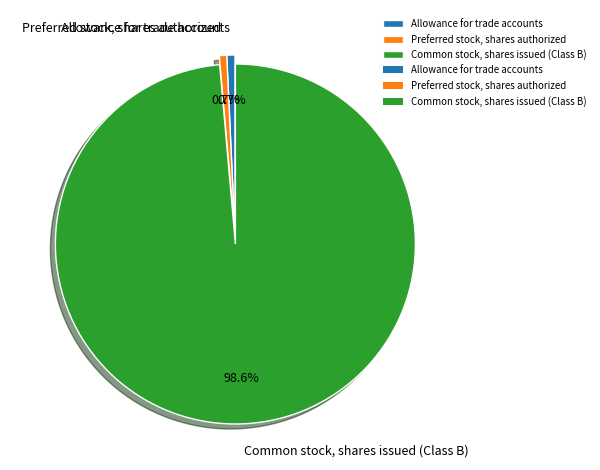

Which slice represents more than half of the pie?

Common stock, shares issued (Class B)